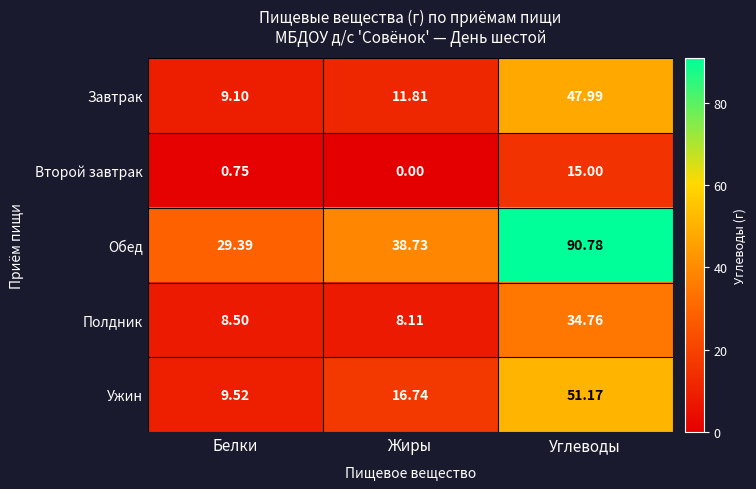

Which series has the largest range (max minus min)?

Обед